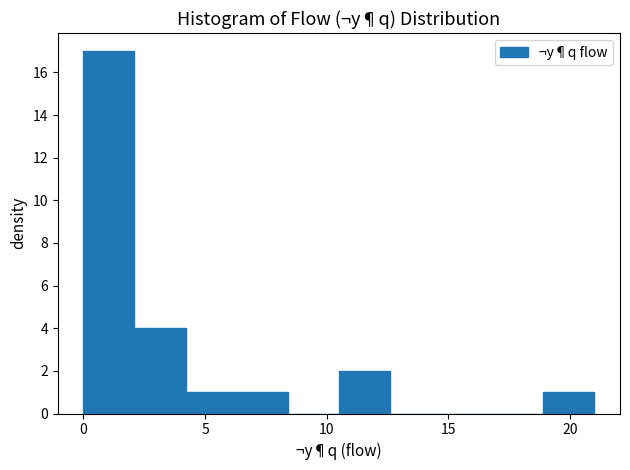

Reading left to right, list every bar in this chart as the range it spans on the x-axis followed by its height. Neither the bar edges nor the heights are printed on the chart, so give them approximately, as read against the axes.

0.0 to 2.1: 17
2.1 to 4.2: 4
4.2 to 6.3: 1
6.3 to 8.4: 1
8.4 to 10.5: 0
10.5 to 12.6: 2
12.6 to 14.7: 0
14.7 to 16.8: 0
16.8 to 18.9: 0
18.9 to 21.0: 1